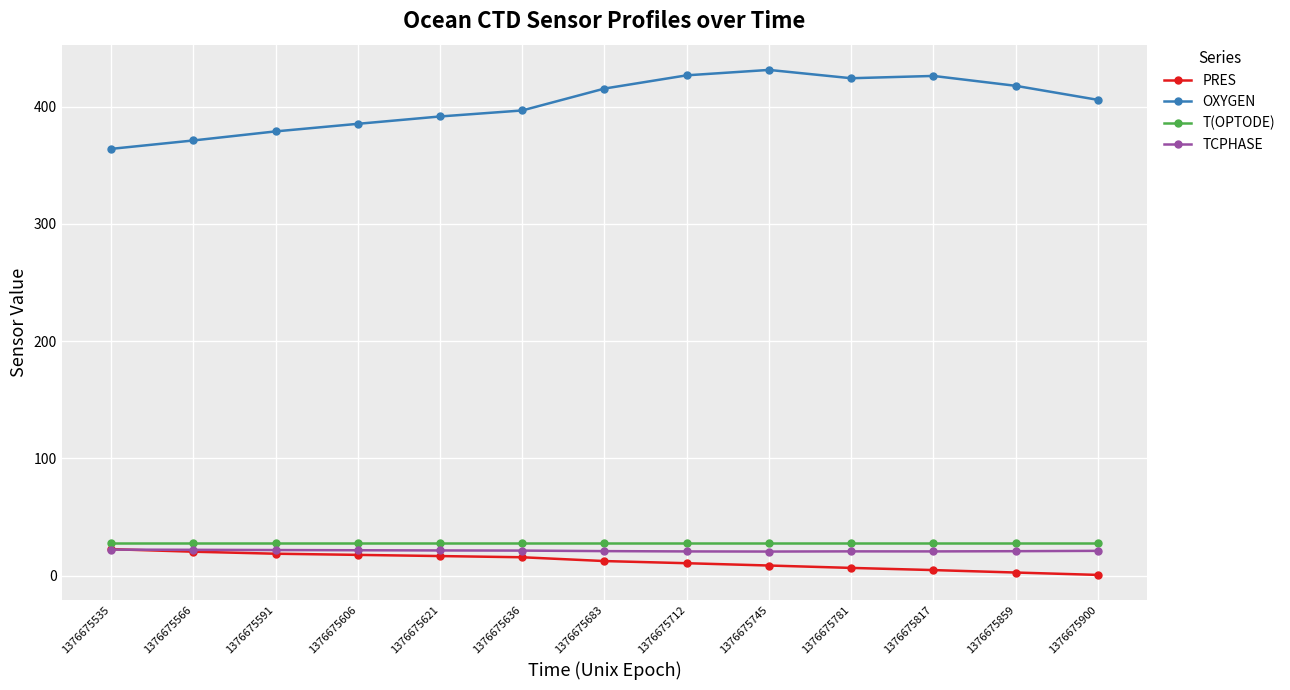

Where is the first local maximum for OXYGEN?

1376675745